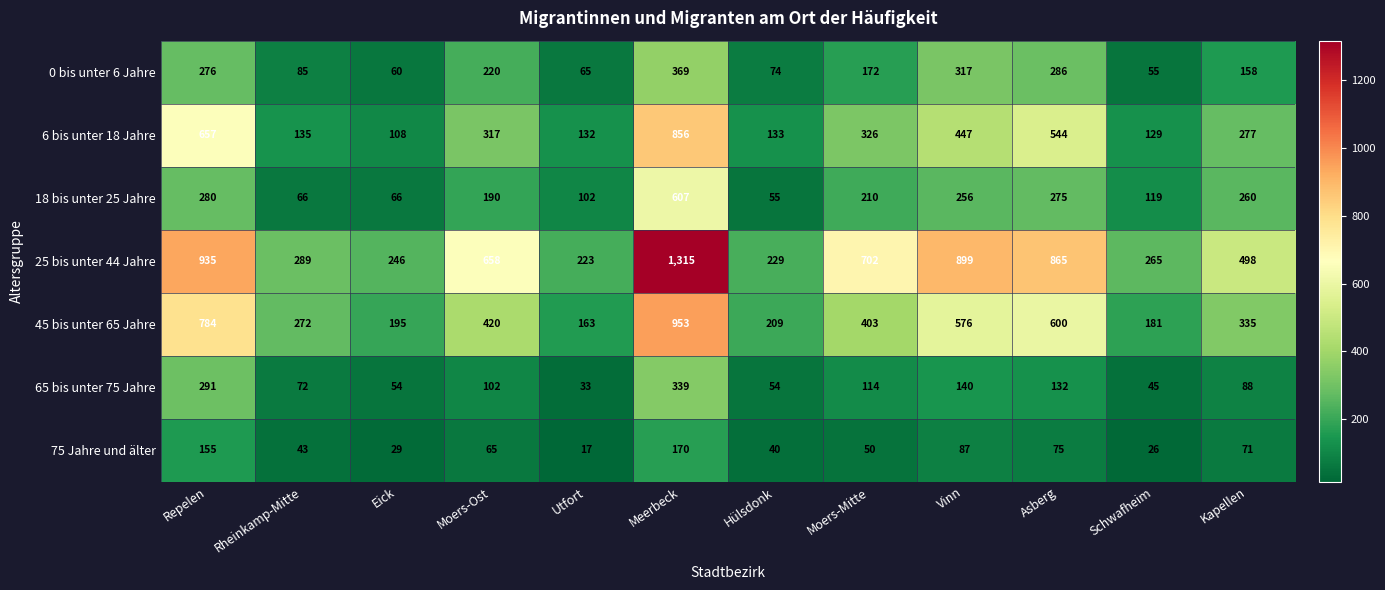

What is the minimum value shown in the chart?

17